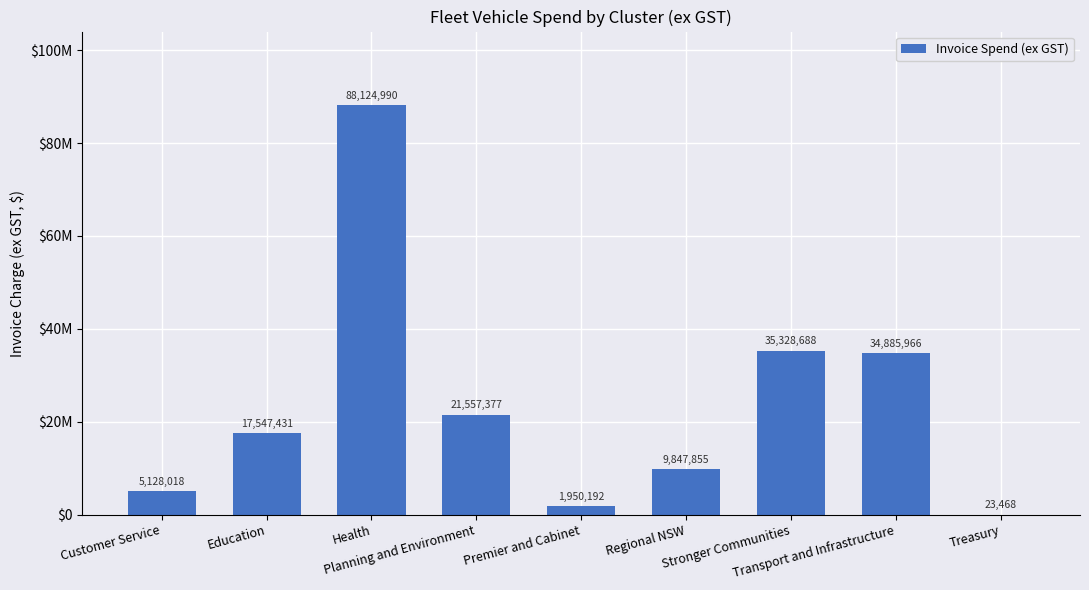

Where is the data nearest to the value 44074229?

Stronger Communities